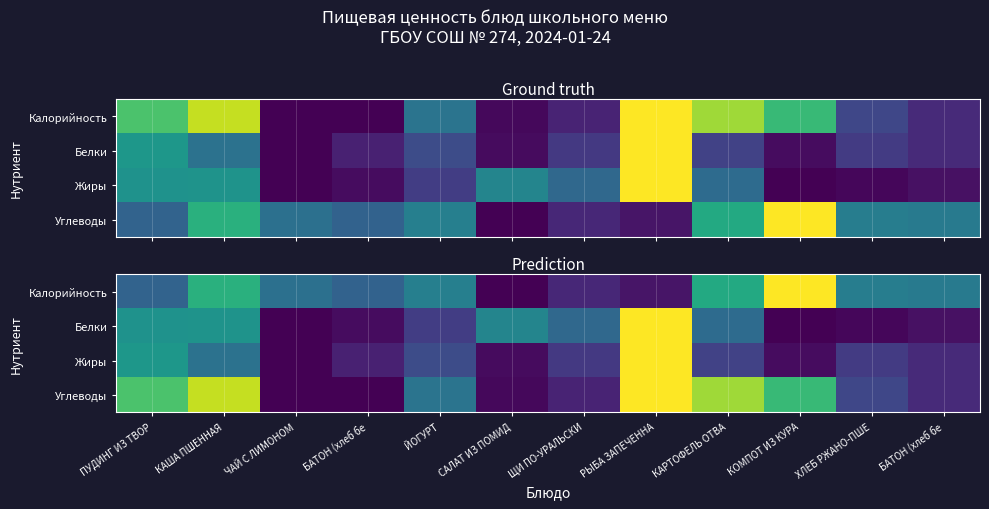

Which category has the highest value across all series?

РЫБА ЗАПЕЧЕННА